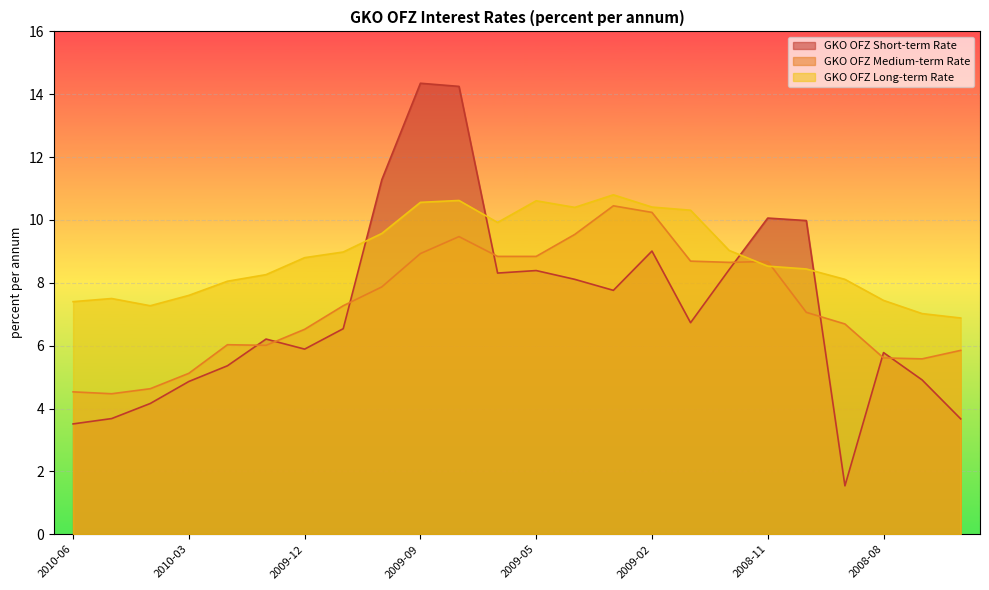

At which label does GKO OFZ Long-term Rate first exceed 8?

2010-02